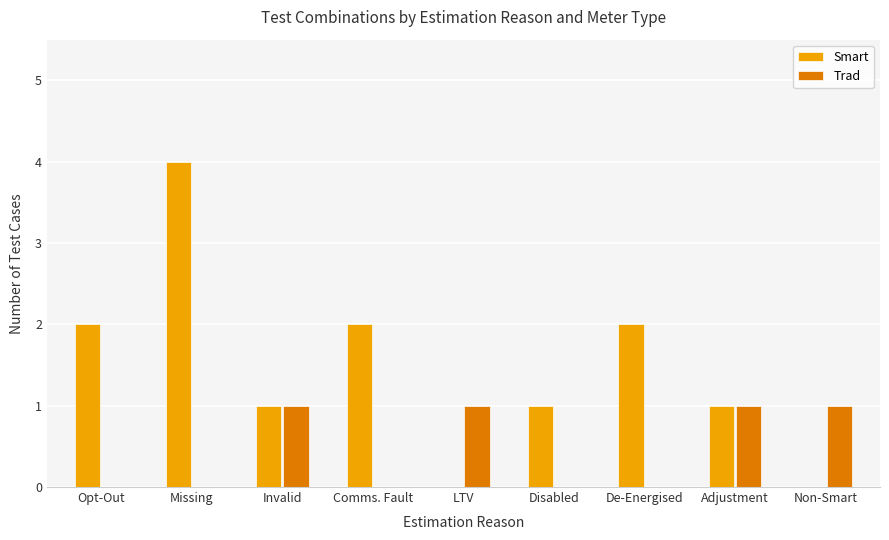

True or false: Smart has a value of 4 at Missing.

True